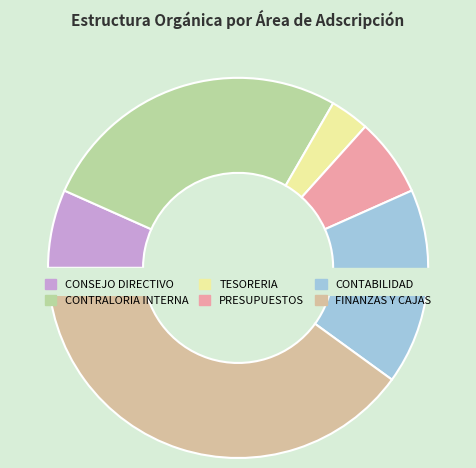

Is CONTRALORIA INTERNA the majority of the pie?

No